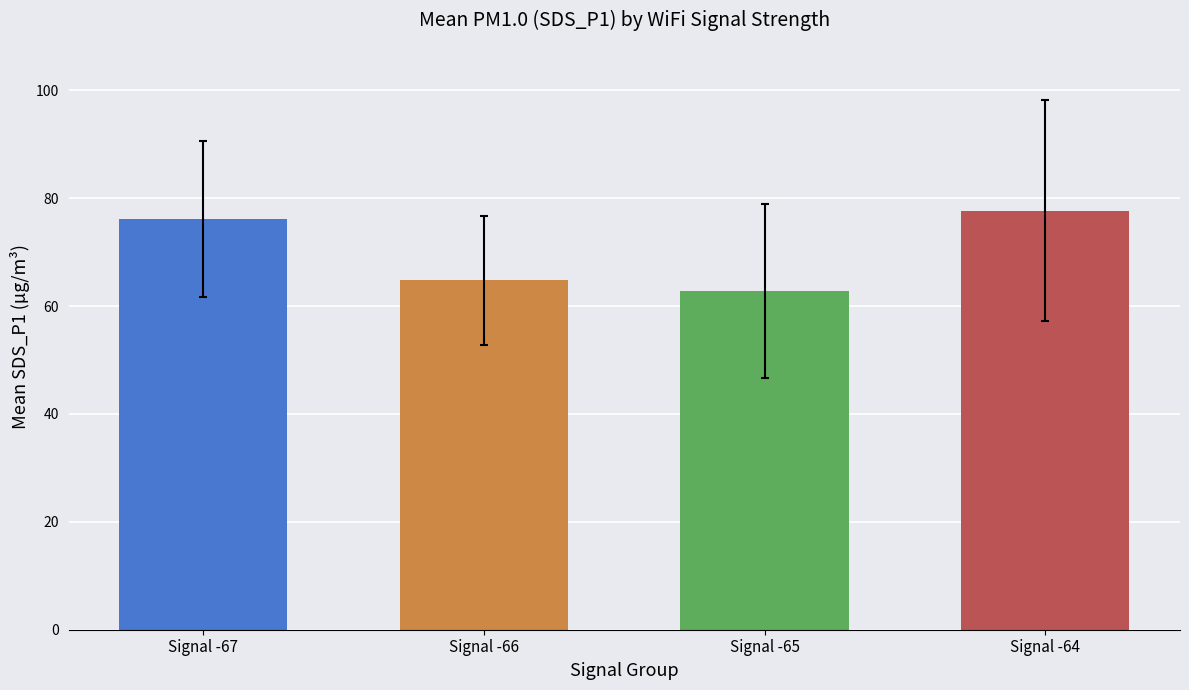

Is it true that BME280_temperature equals 1.4 at 9?

False